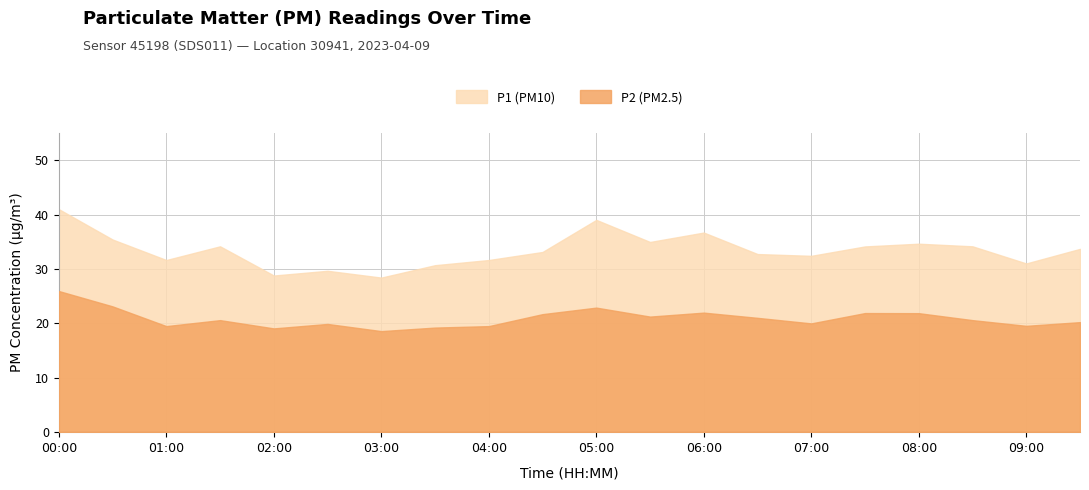

True or false: P2 has more than 0 interior local peaks.

True